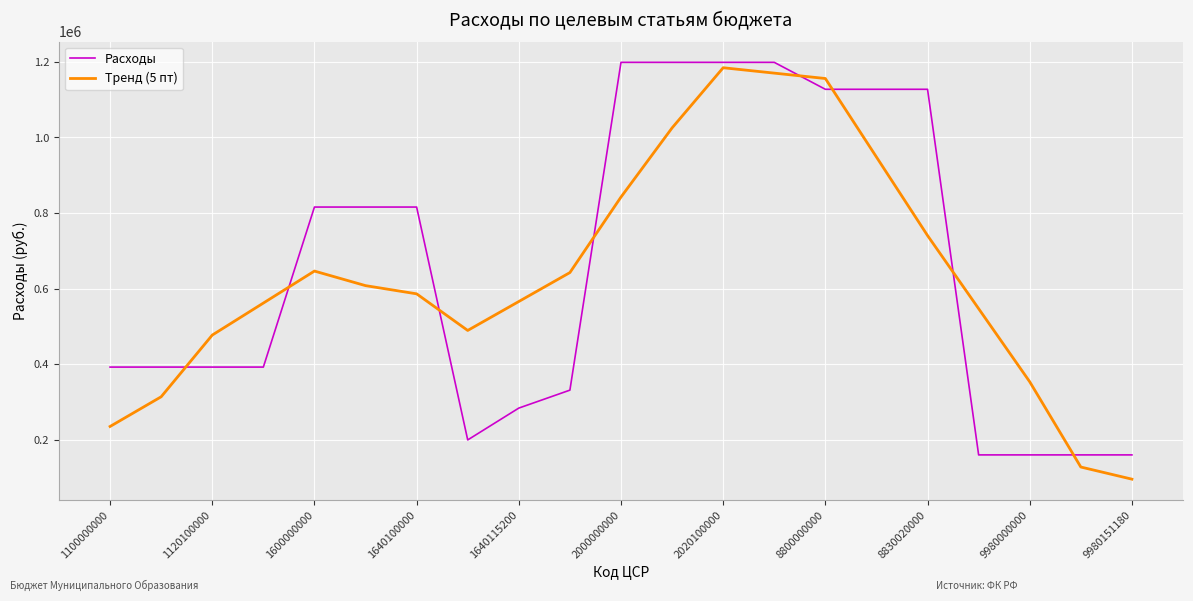

What is the difference between the maximum and minimum values in the Тренд (5 пт) series?

1088080.1